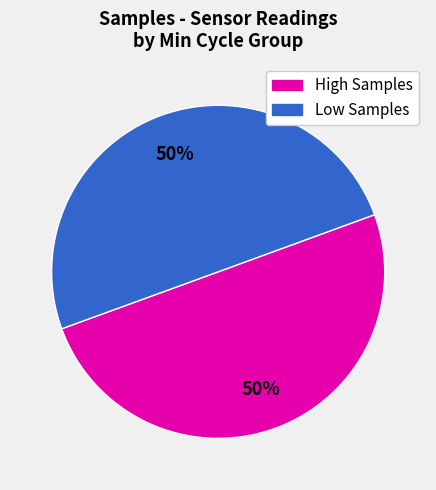

To the nearest percent, what is the average slice percentage?

50%